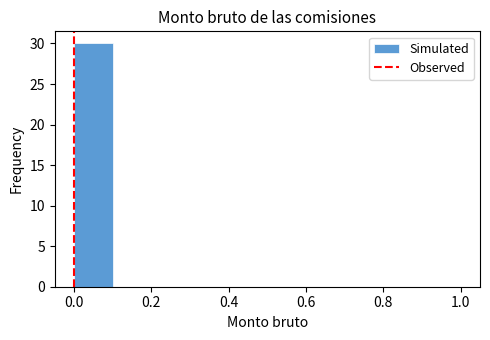

Which range on the x-axis has the tallest bar?

0.0 to 0.1